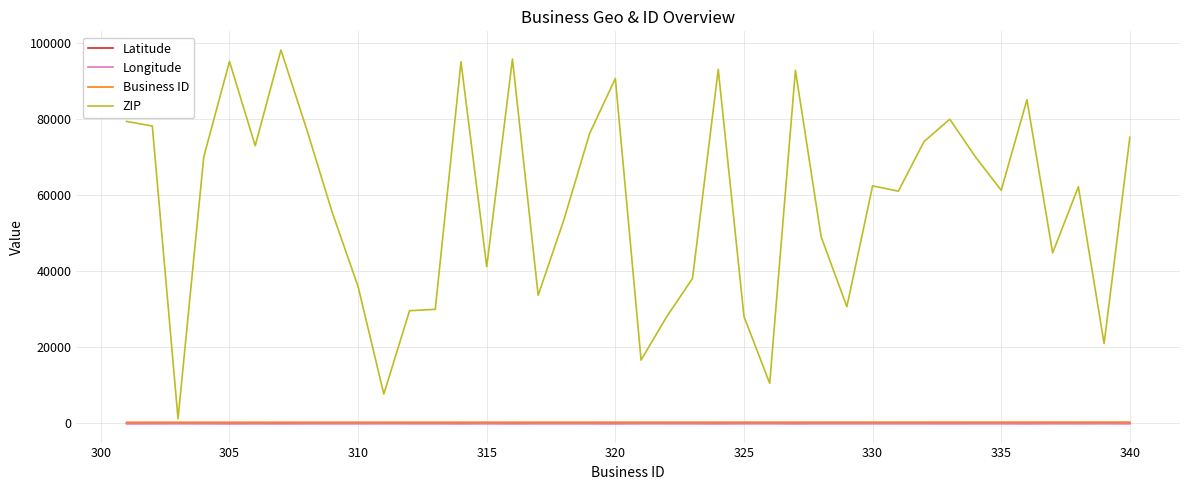

Count the number of data series in this chart.

4